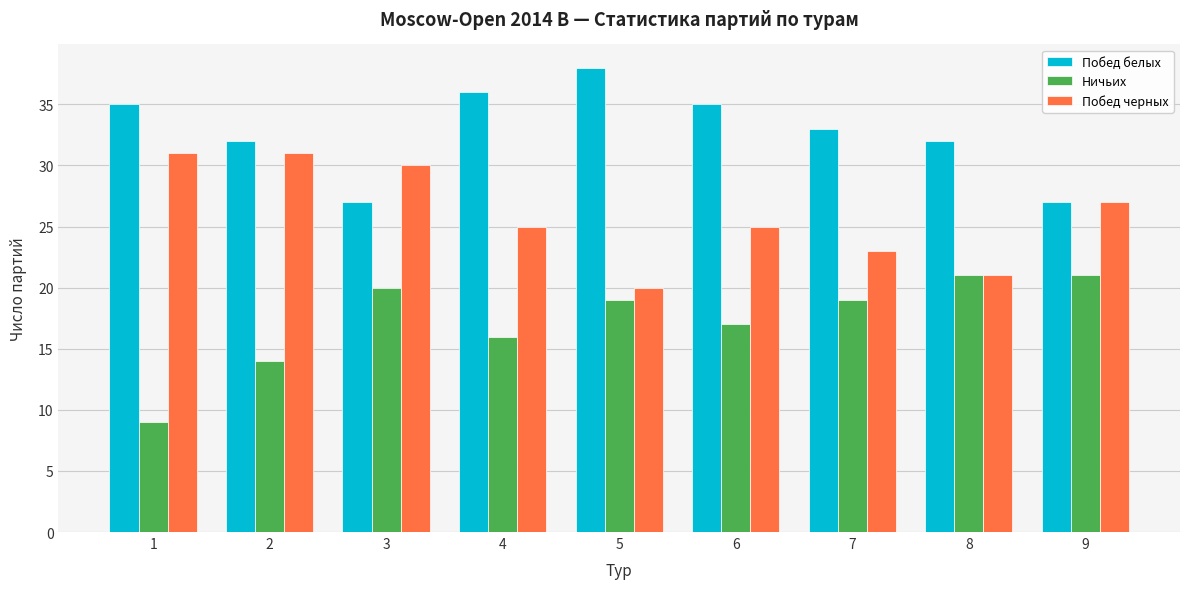

What is the minimum value shown in the chart?

9